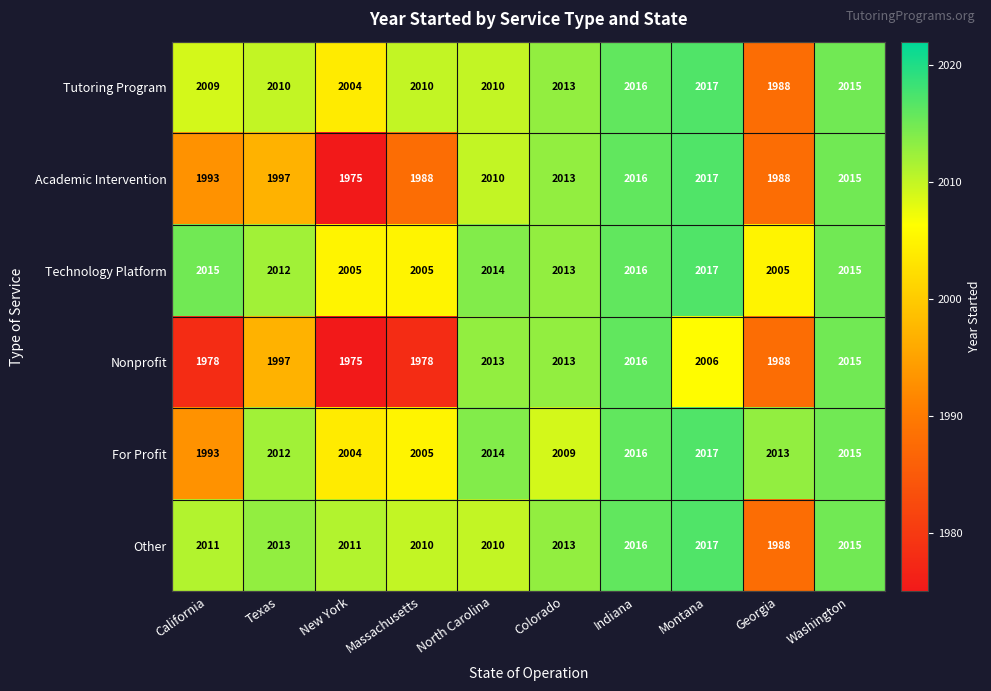

What is the average value of the For Profit series?

2010